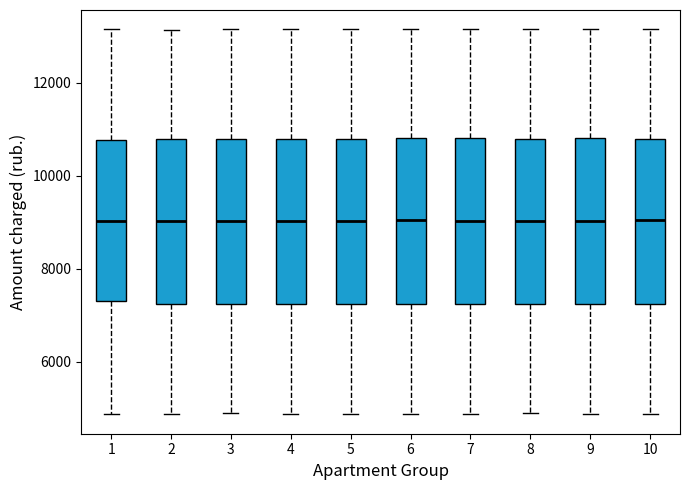

Reading left to right, read every box against the y-axis: the position of its median line, the range the box covers, and the ends of its whiskers. The values are not printed on the chart, so give them approximately, as read against the axis.

1: median 9000, box 7200 to 10800, whiskers 4800 to 13200
2: median 9000, box 7200 to 10800, whiskers 4800 to 13200
3: median 9000, box 7200 to 10800, whiskers 4800 to 13200
4: median 9000, box 7200 to 10800, whiskers 4800 to 13200
5: median 9000, box 7200 to 10800, whiskers 4800 to 13200
6: median 9000, box 7200 to 10800, whiskers 4800 to 13200
7: median 9000, box 7200 to 10800, whiskers 4800 to 13200
8: median 9000, box 7200 to 10800, whiskers 4800 to 13200
9: median 9000, box 7200 to 10800, whiskers 4800 to 13200
10: median 9000, box 7200 to 10800, whiskers 4800 to 13200